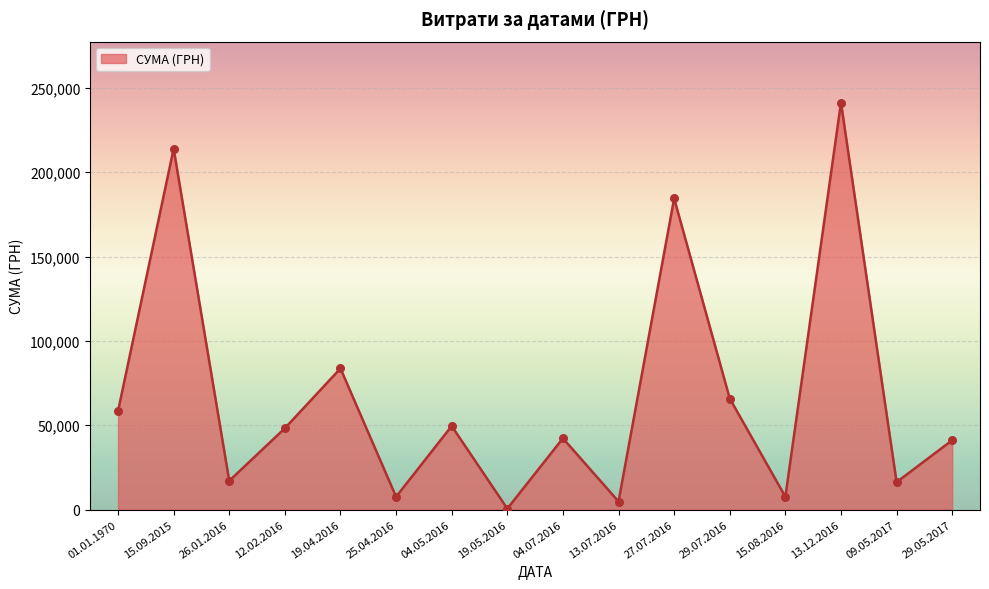

What is the ratio of the value at 13.12.2016 to the value at 04.05.2016?

4.9